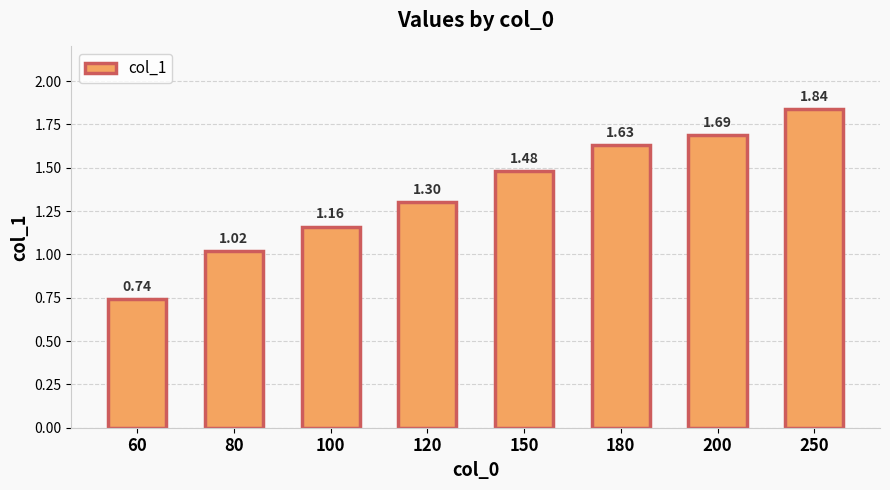

Between 180 and 150, which is larger?

180